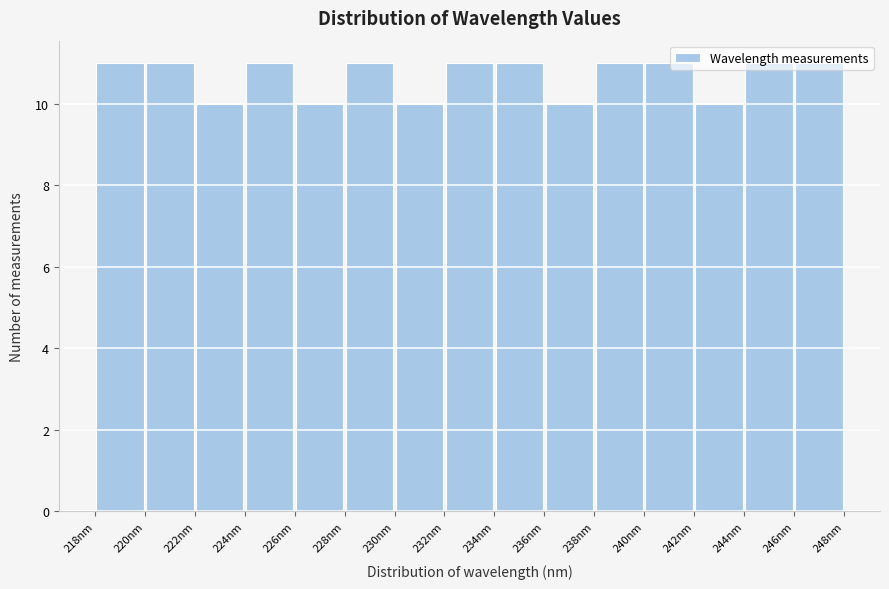

How tall is the bar that spans 226.0 to 228.0 on the x-axis? Neither the bar edges nor the heights are printed on the chart, so give them approximately, as read against the axes.

10